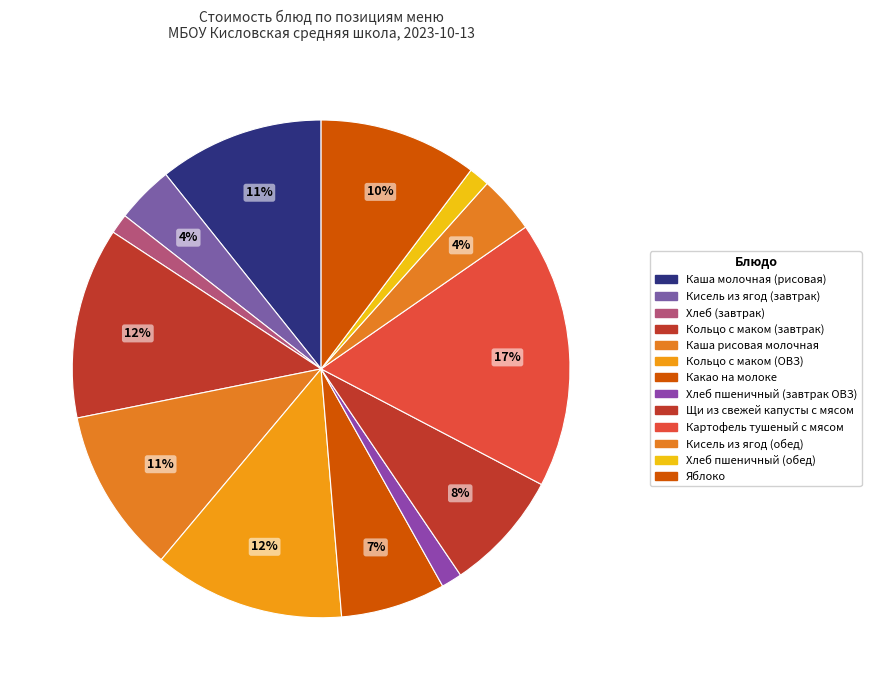

To the nearest percent, what is the difference between the largest and smallest slice percentages?

16%